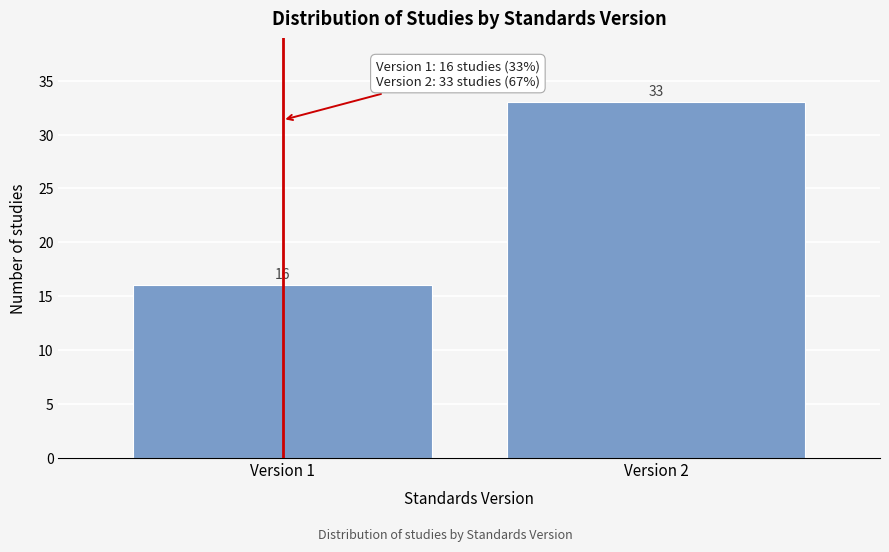

Reading left to right, what are all the values shown in this chart?

16	33